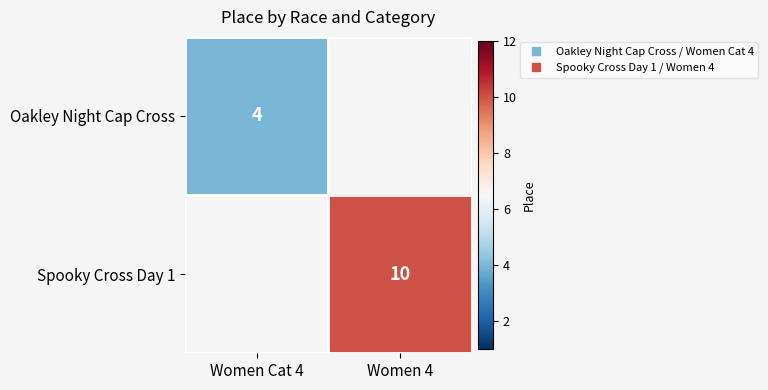

Count the number of data series in this chart.

2